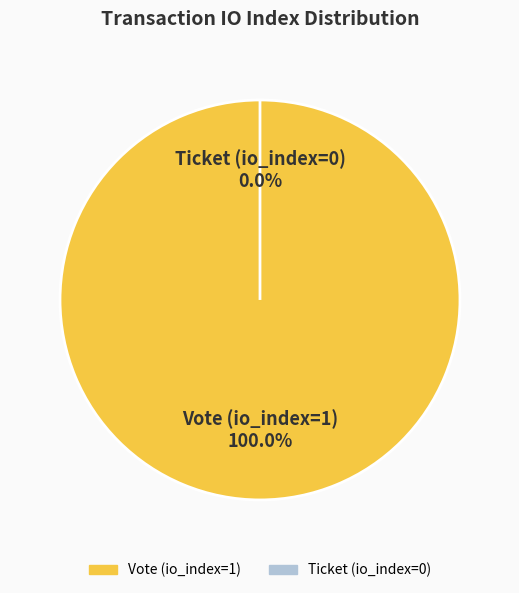

To the nearest percent, what is the average slice percentage?

50%